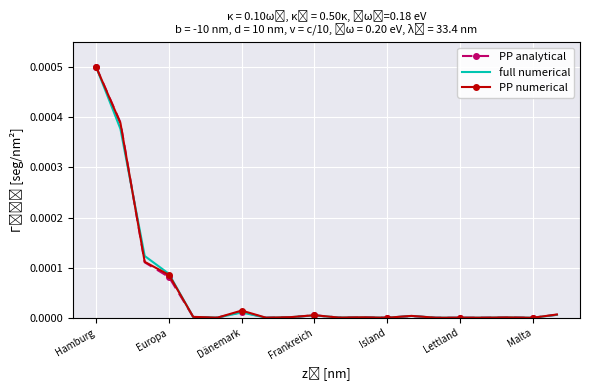

At which category does the chart reach its peak across all series?

Hamburg